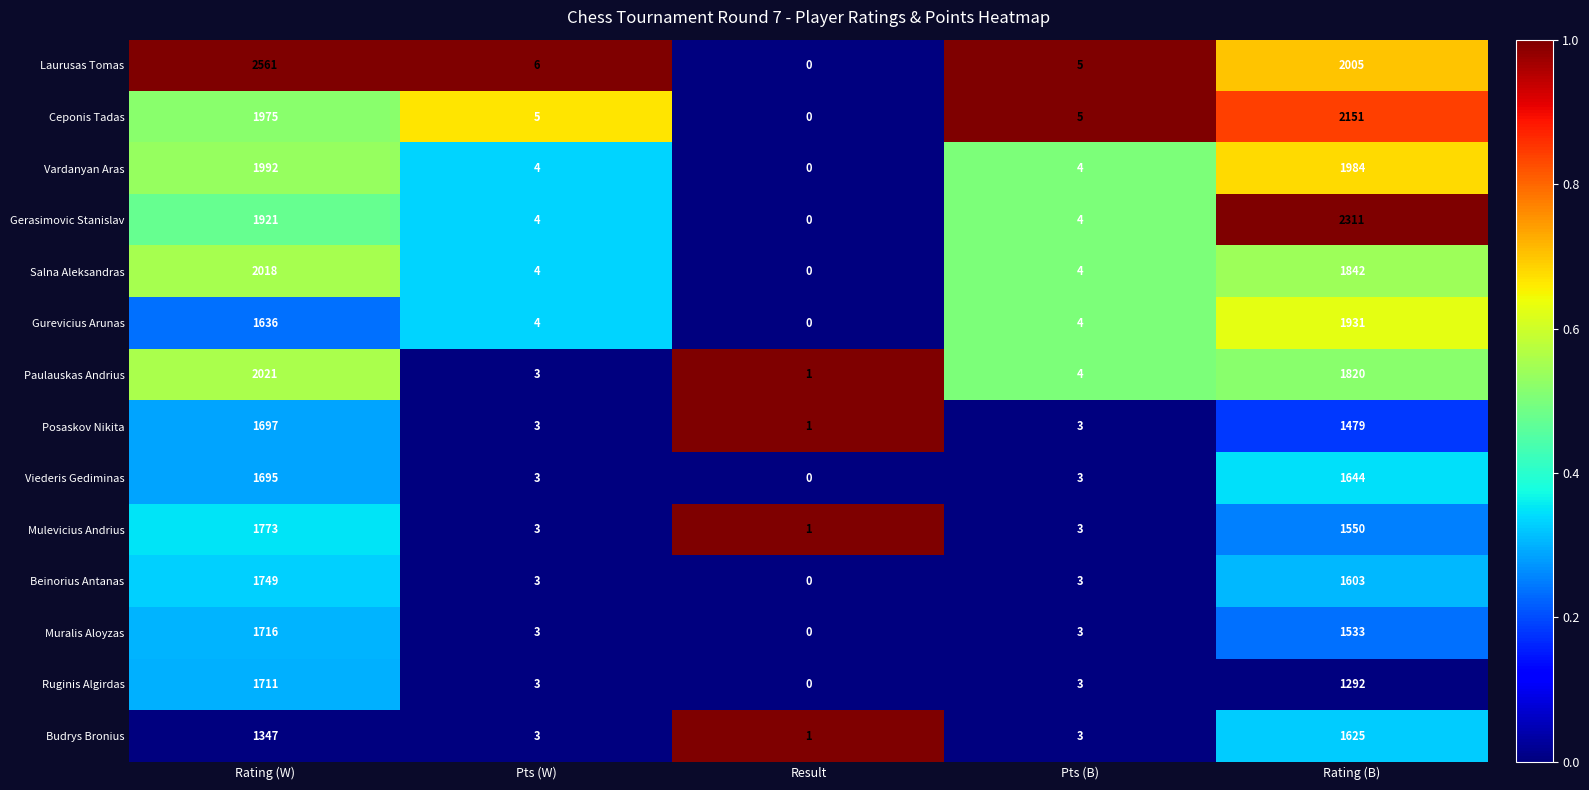

Which series has the largest range (max minus min)?

Laurusas Tomas